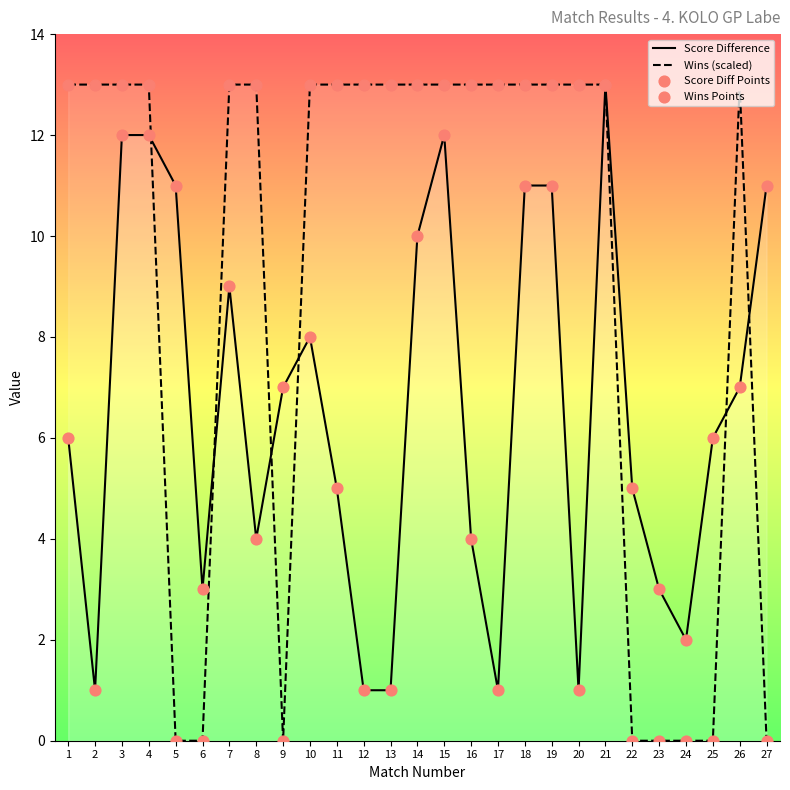

Is the value of Score Difference at 17 greater than the value of Wins (scaled) at 10?

No